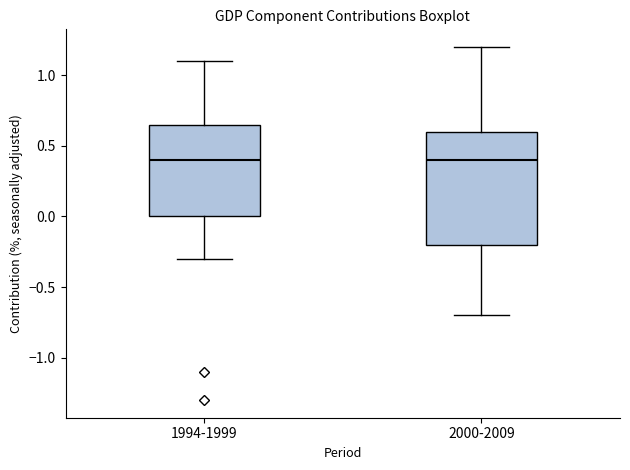

Reading left to right, read every box against the y-axis: the position of its median line, the range the box covers, and the ends of its whiskers. The values are not printed on the chart, so give them approximately, as read against the axis.

1994-1999: median 0.40, box 0.00 to 0.65, whiskers -0.30 to 1.10
2000-2009: median 0.40, box -0.20 to 0.60, whiskers -0.70 to 1.20